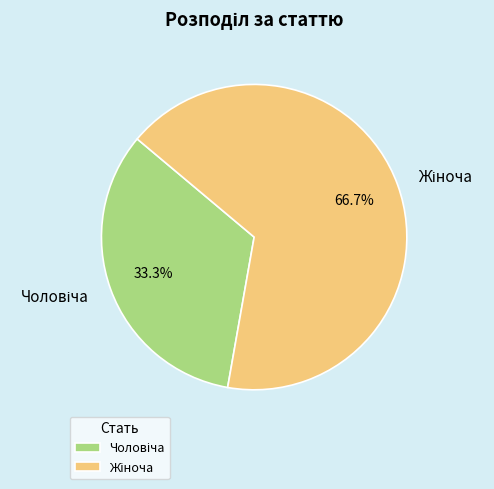

Is there a majority slice in this chart?

Yes